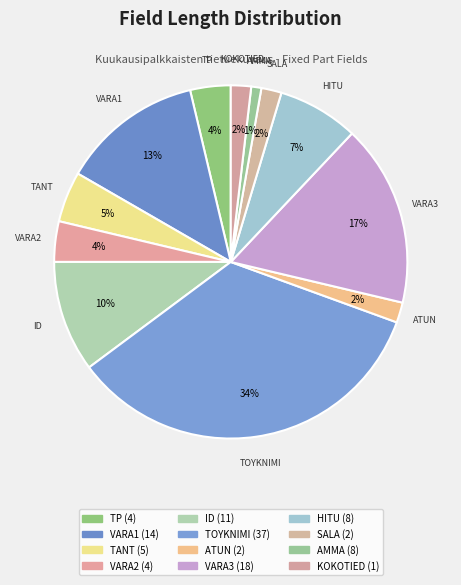

Count the number of slices in the pie.

12